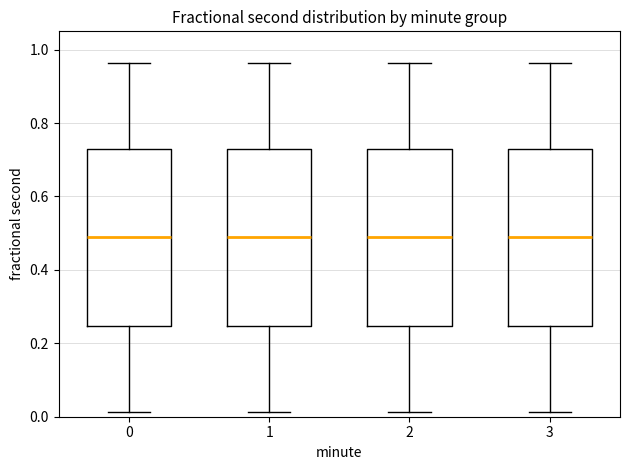

Reading left to right, transcribe this box plot: for each box, give where its median line is, the range the box spans, and where its two whiskers end, as read against the y-axis. The values are not printed on the chart, so give them approximately, as read against the axis.

0: median 0.48, box 0.24 to 0.72, whiskers 0.02 to 0.96
1: median 0.48, box 0.24 to 0.72, whiskers 0.02 to 0.96
2: median 0.48, box 0.24 to 0.72, whiskers 0.02 to 0.96
3: median 0.48, box 0.24 to 0.72, whiskers 0.02 to 0.96